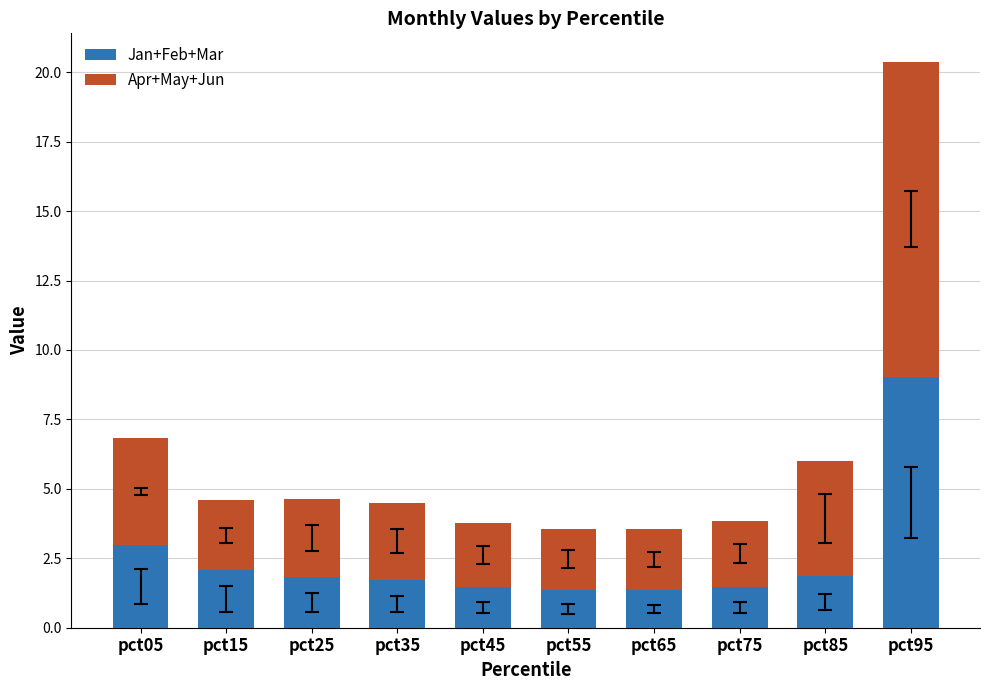

Where is Jan+Feb+Mar nearest to the value 5?

pct05